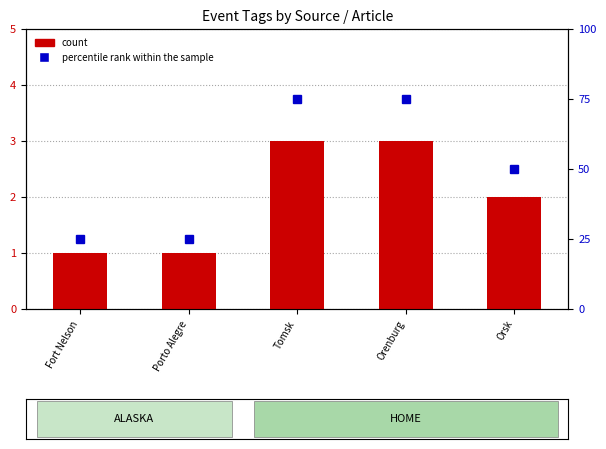

What are all the series names shown in the legend?

count, percentile rank within the sample